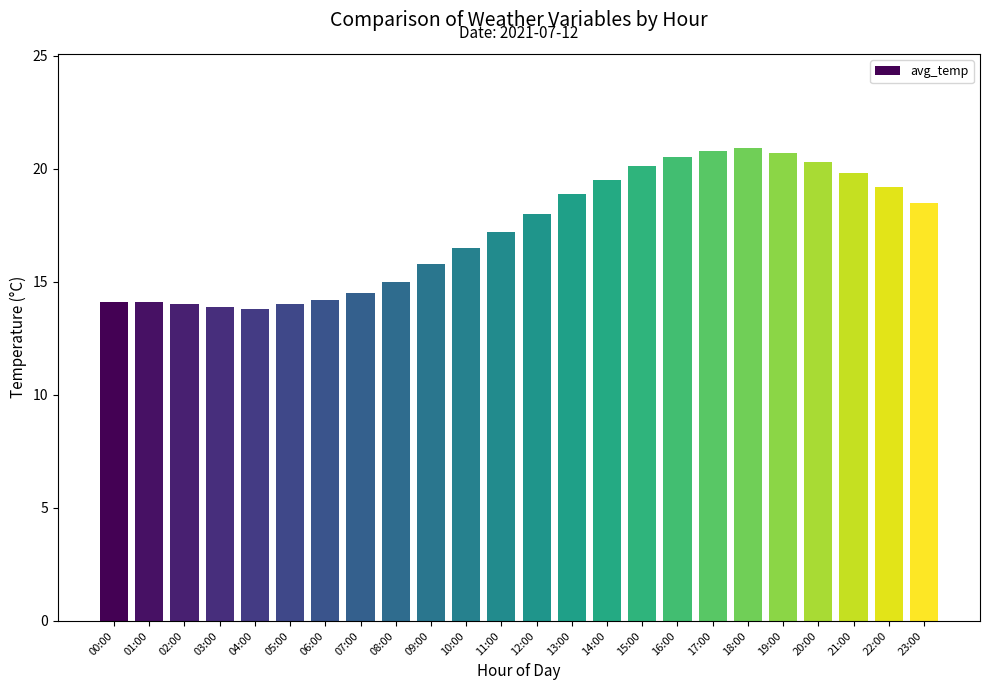

The value at 07:00 is 14.5. True or false?

True